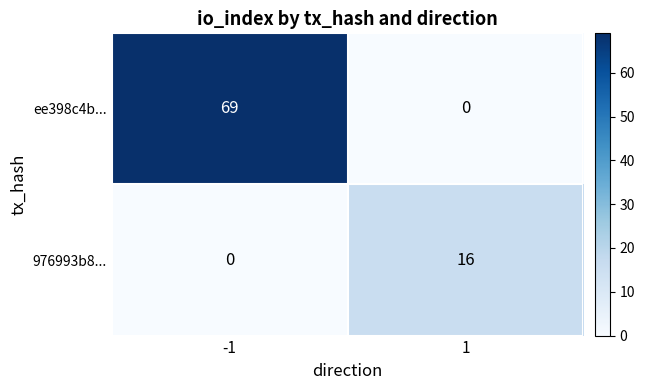

True or false: 976993b8... has a value of -11 at -1.

False